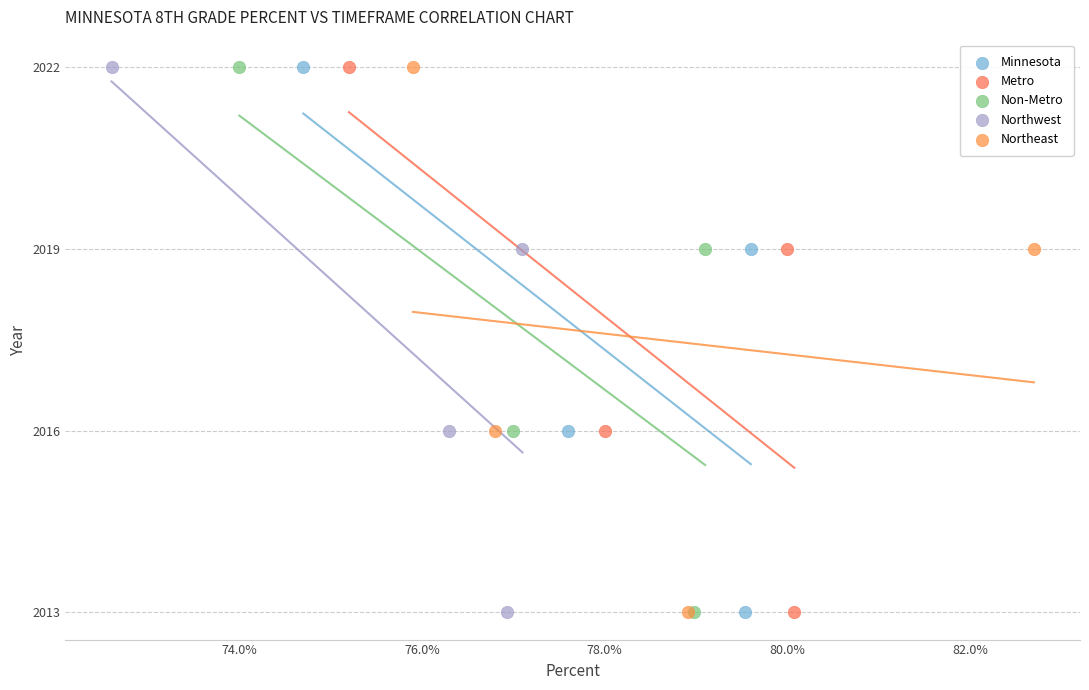

What are all the series names shown in the legend?

Minnesota, Metro, Non-Metro, Northwest, Northeast